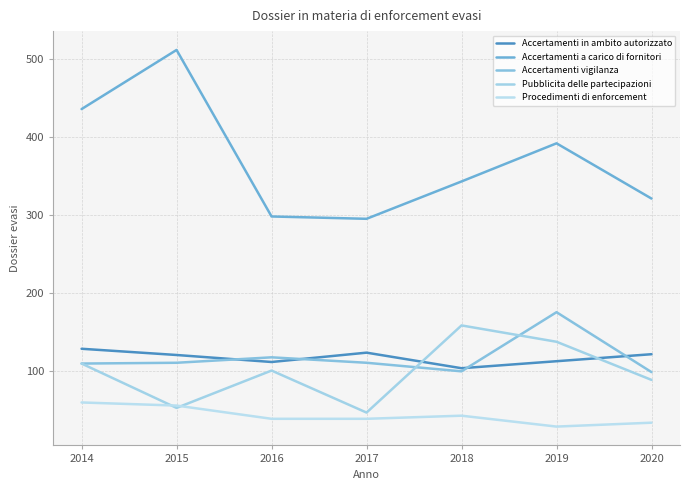

In Pubblicita delle partecipazioni, how many points are lower than both neighbors (excluding endpoints)?

2